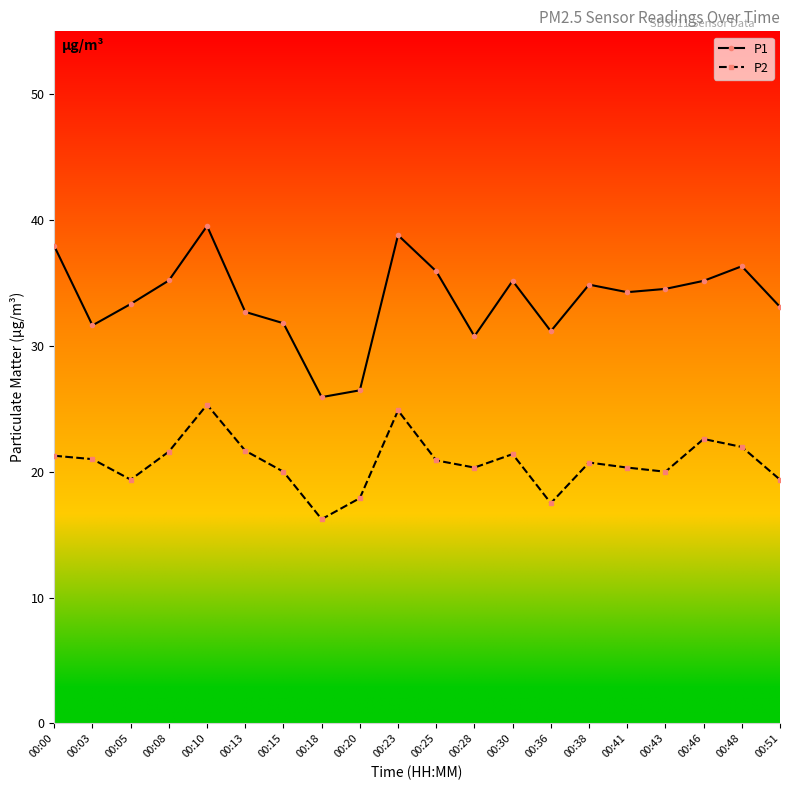

How many series are shown in this chart?

2